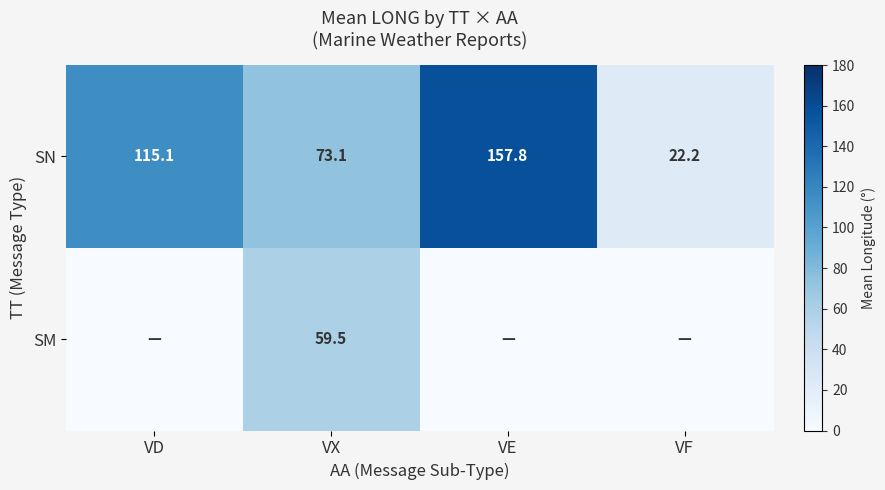

What is the maximum value for SN?

157.8